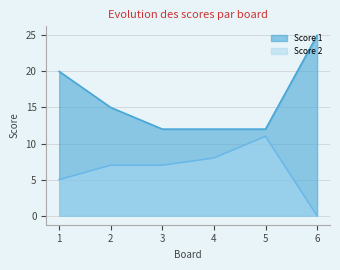

Rank the series at 6 from highest to lowest value.

Score 1, Score 2